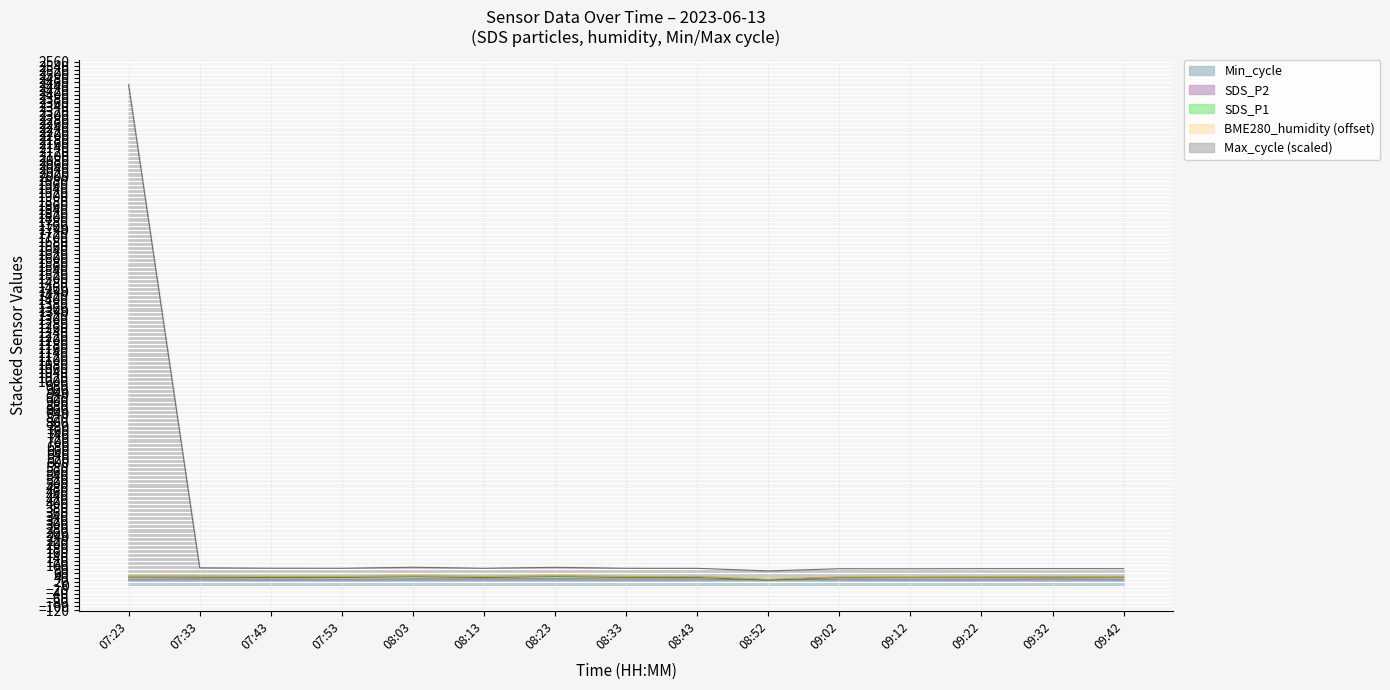

At which category is the sum across all series the highest?

07:23